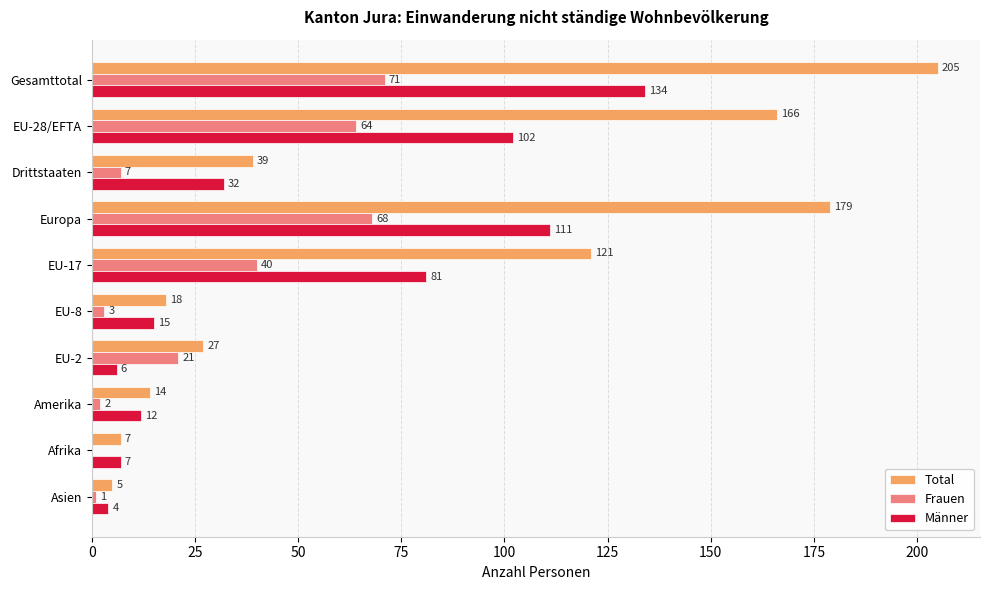

What is the sum of the Frauen values at EU-17 and Afrika?

40